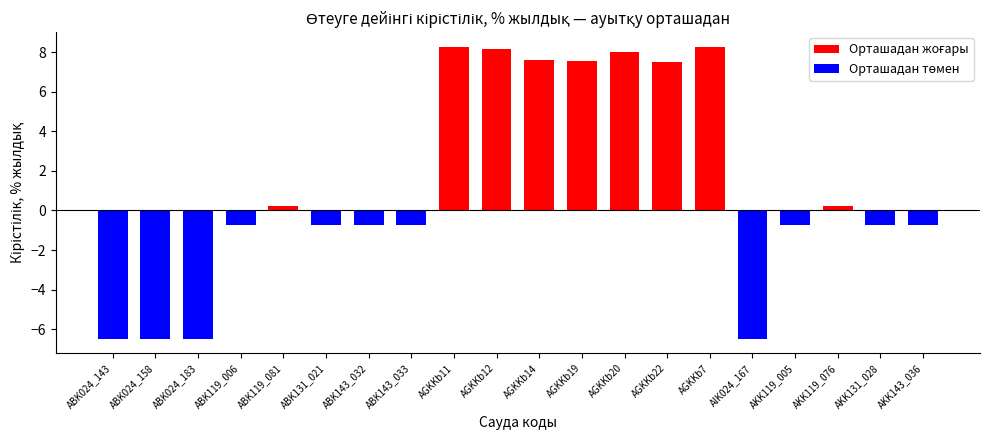

Between AIK024_167 and AKK131_028, which is larger?

AKK131_028